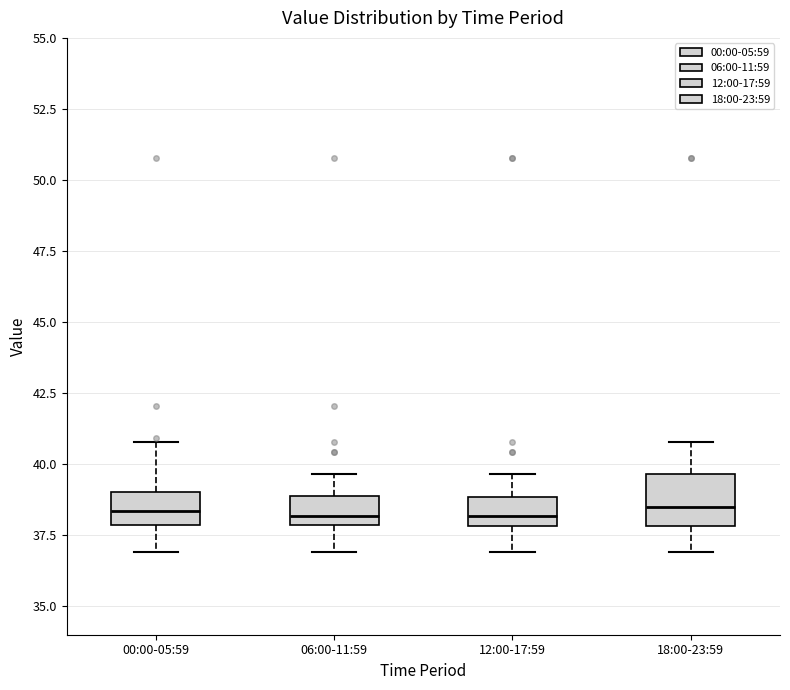

Which box is the tallest, from its lower edge to its upper edge?

18:00-23:59